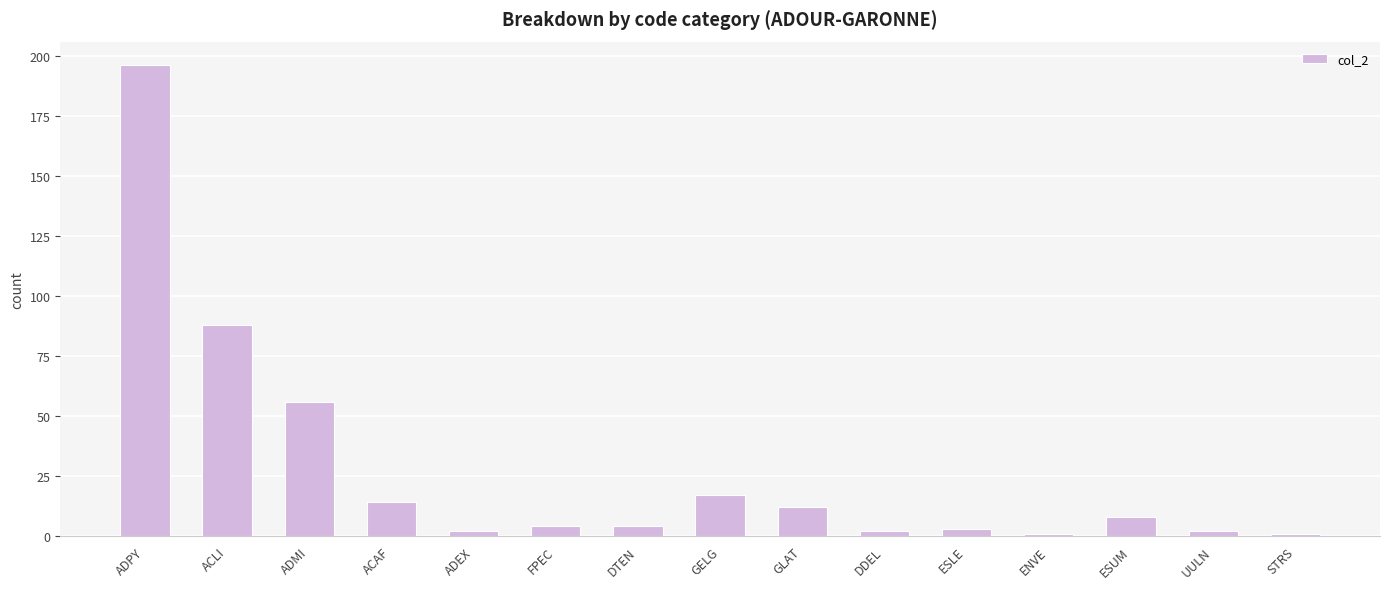

What is the change in value from GLAT to STRS?

-11